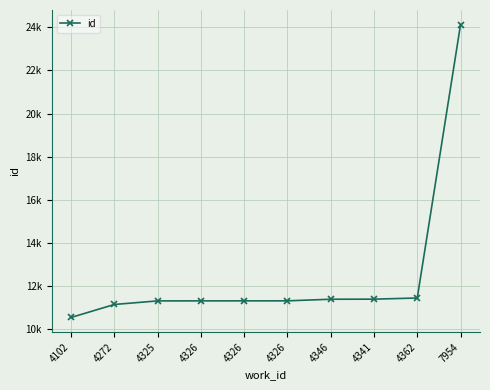

What is the value of the 5th point from the left?

11326